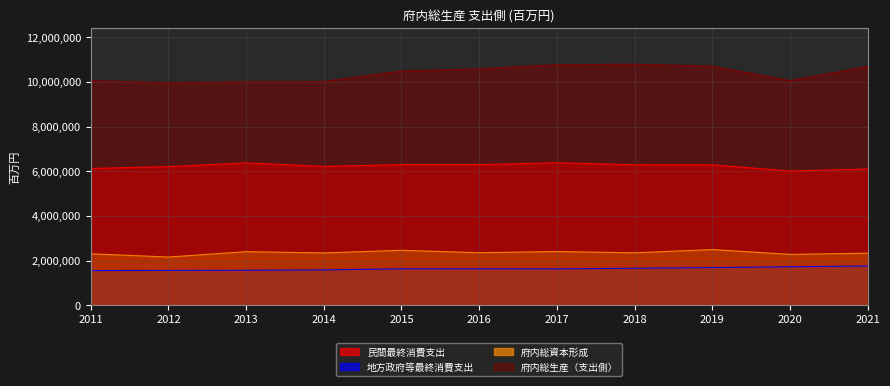

What is the difference between the maximum and second lowest values in the 府内総資本形成 series?

215514